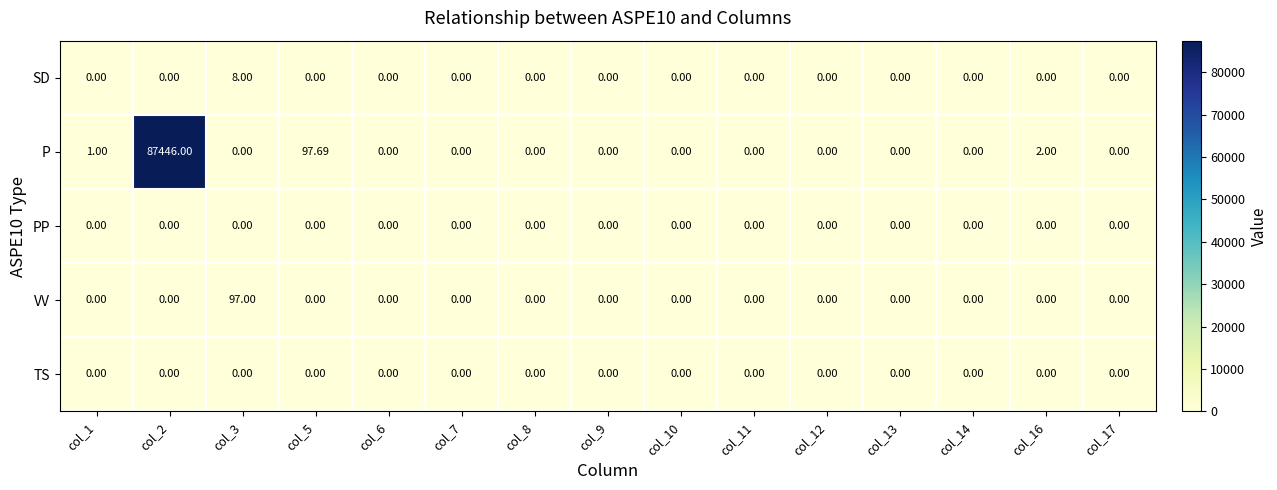

Which series has the largest range (max minus min)?

P